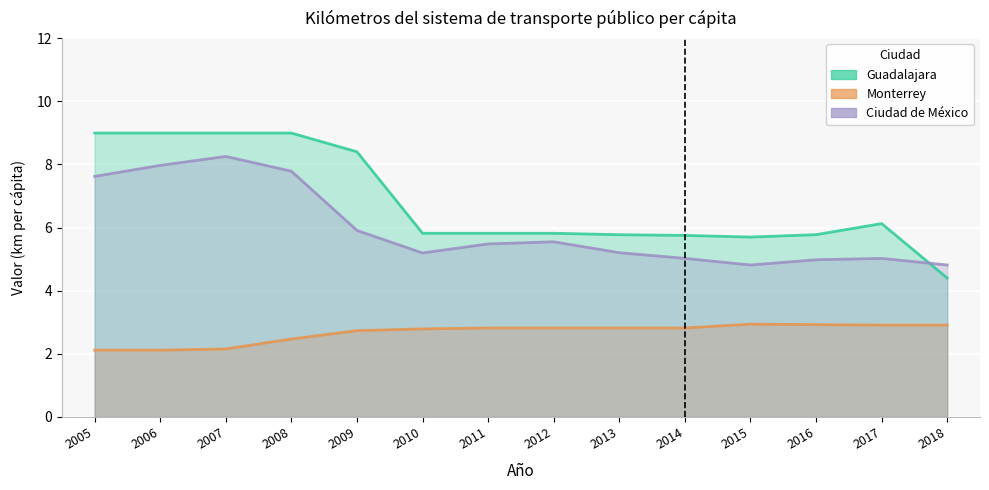

Where do Ciudad de México and Guadalajara first cross each other?

2017 and 2018